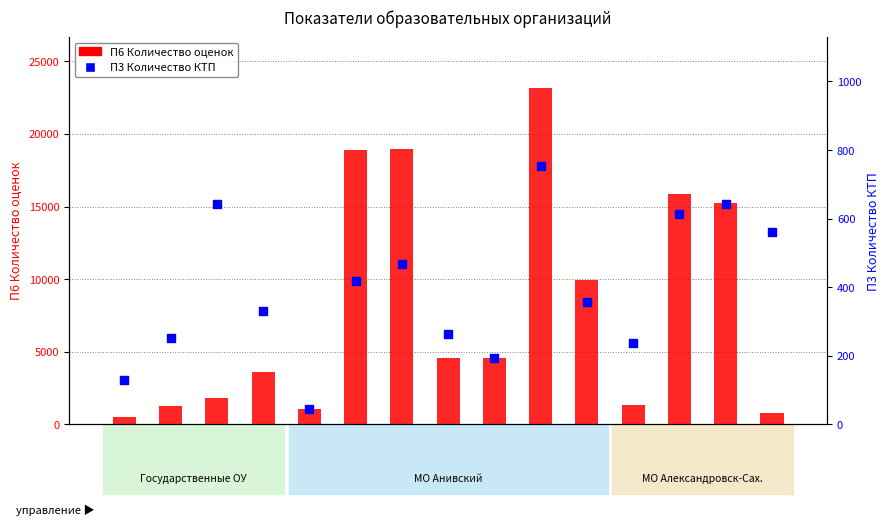

Which series has the widest spread of Y values?

П6 Количество оценок